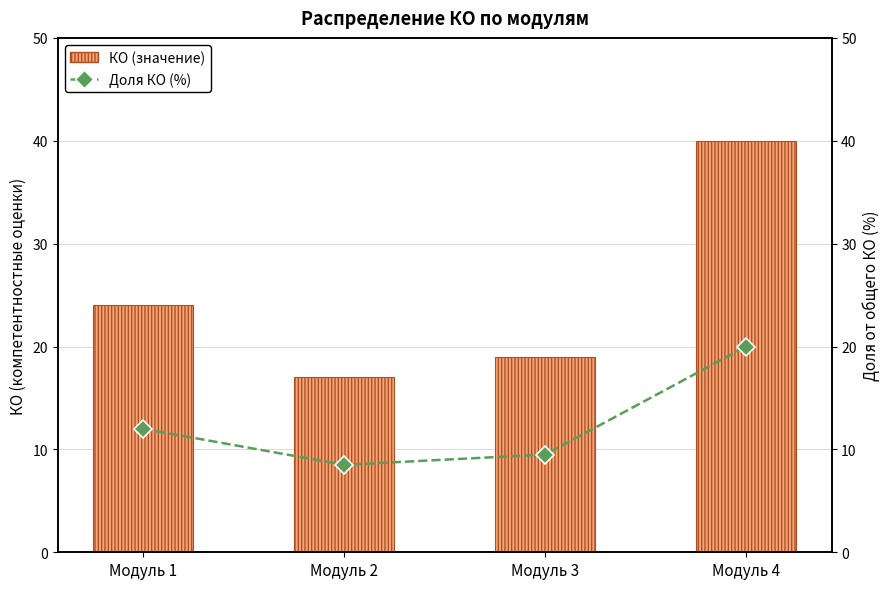

What is the sum of the Доля КО (%) values at Модуль 3 and Модуль 2?

18.0